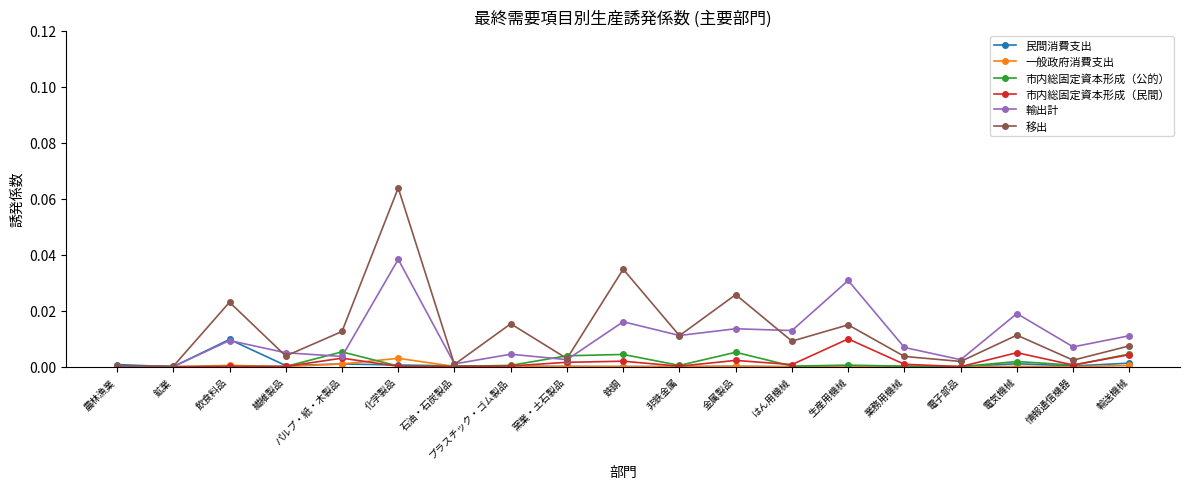

What is the label of the 15th point from the left?

業務用機械